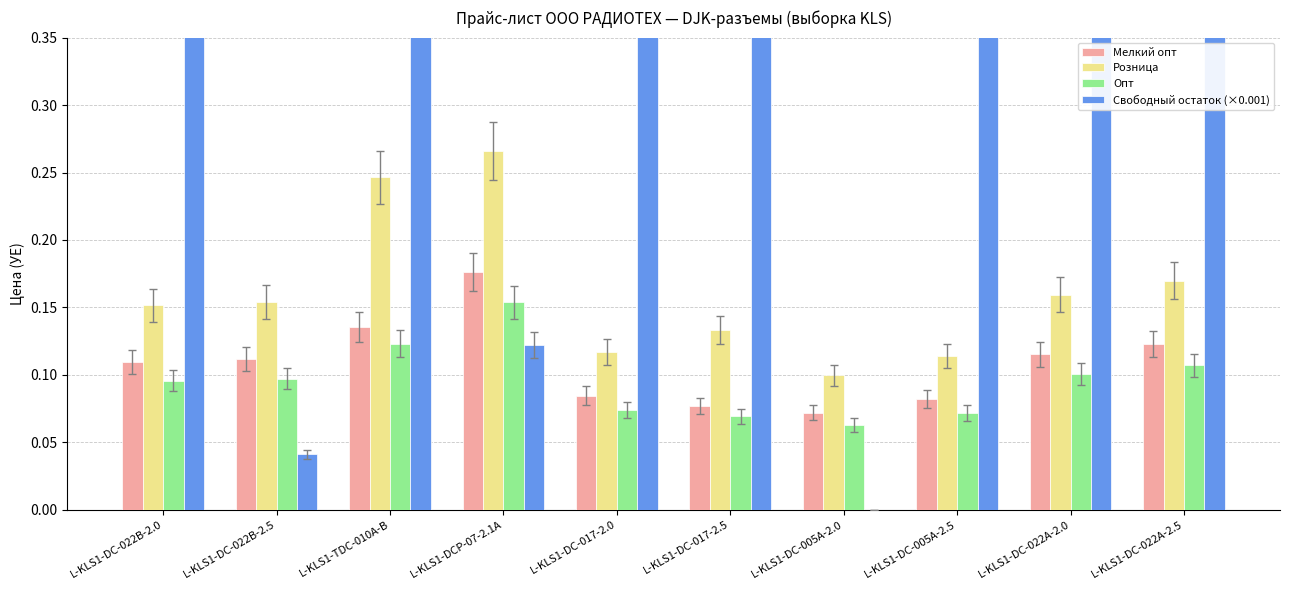

True or false: Свободный остаток (×0.001) has a value of 0.7 at L-KLS1-DC-022A-2.0.

False